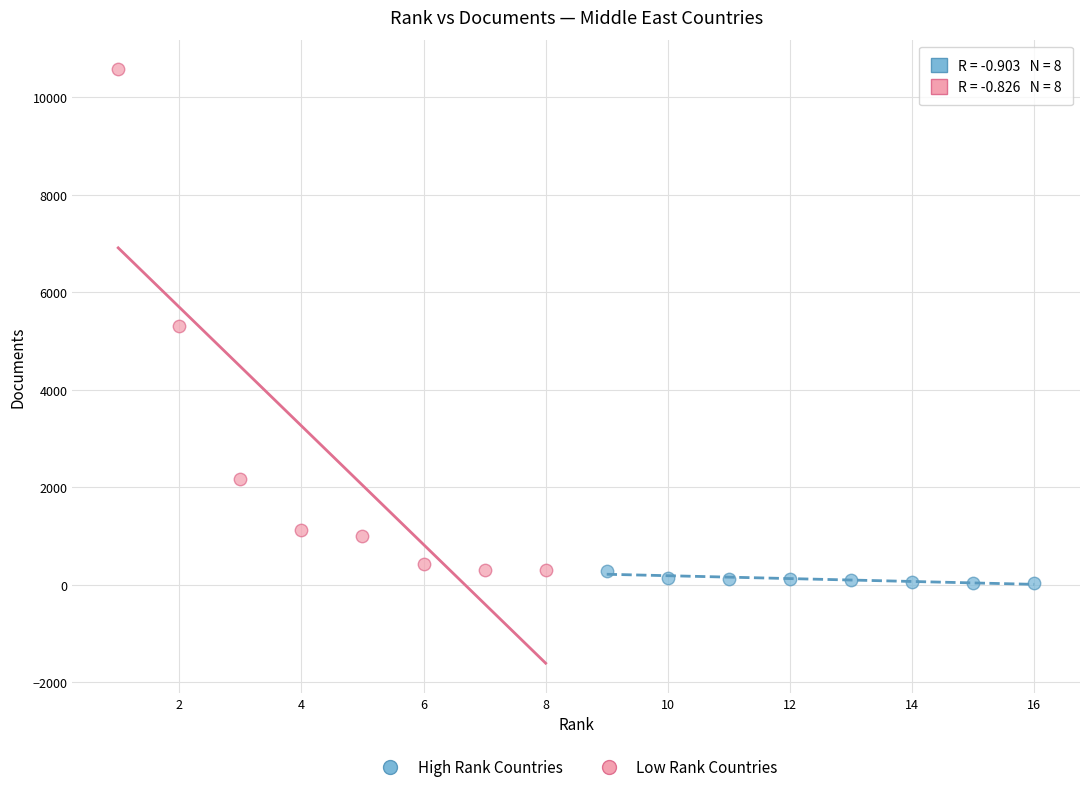

Which series has the largest Y range (max minus min)?

Low Rank Countries